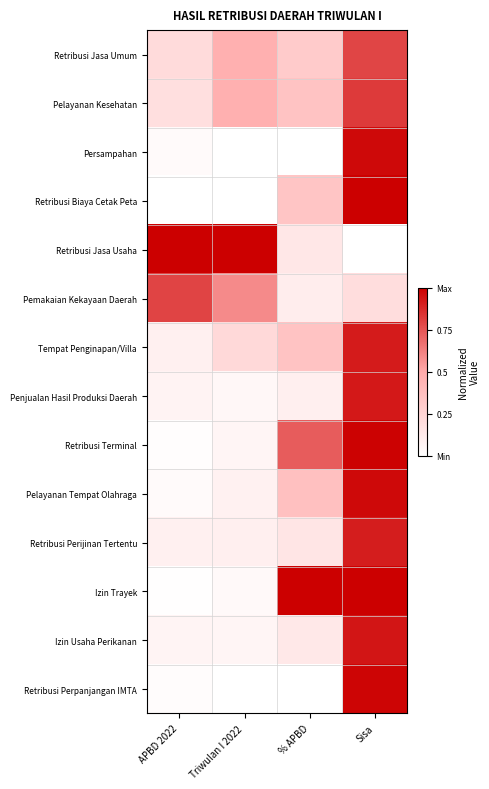

List the series in order of their peak value, lowest first.

Retribusi Jasa Umum, Pemakaian Kekayaan Daerah, Pelayanan Kesehatan, Retribusi Perijinan Tertentu, Tempat Penginapan/Villa, Penjualan Hasil Produksi Daerah, Izin Usaha Perikanan, Persampahan, Pelayanan Tempat Olahraga, Retribusi Perpanjangan IMTA, Retribusi Terminal, Retribusi Biaya Cetak Peta, Retribusi Jasa Usaha, Izin Trayek